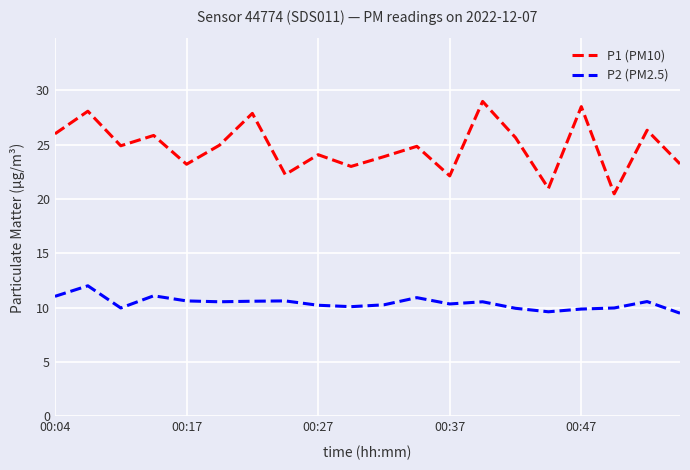

What is the minimum value shown in the chart?

9.5